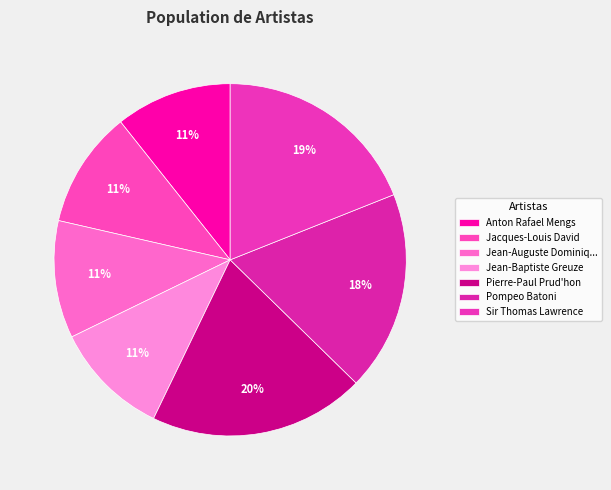

How many slices are in this pie chart?

7